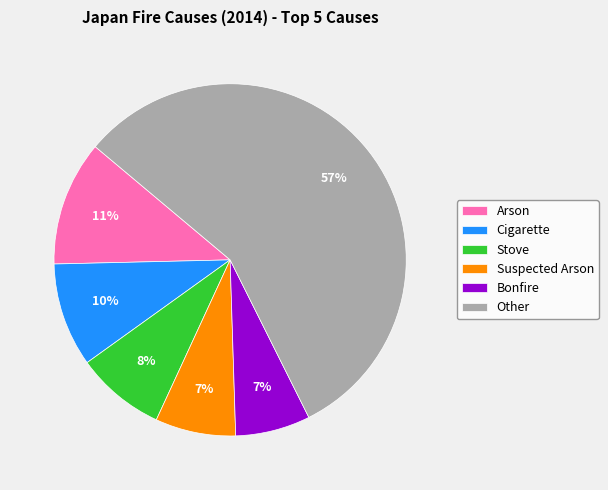

Which category accounts for the majority?

Other